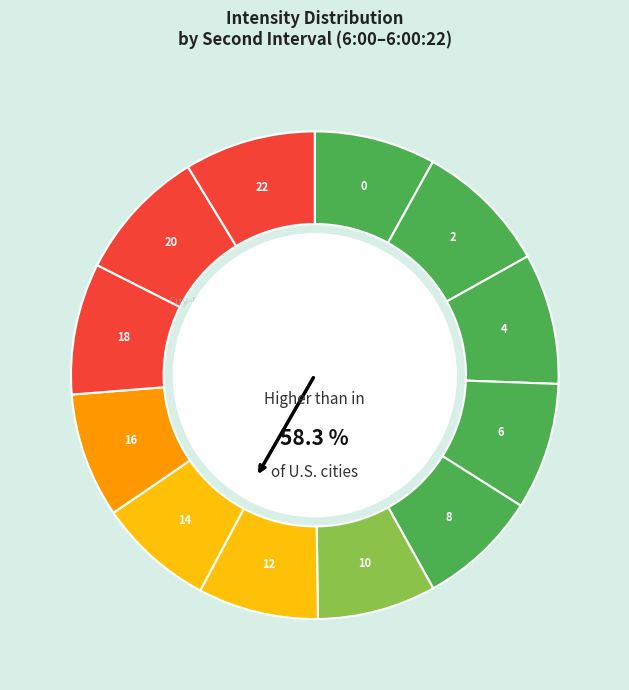

Between 12 and 8, which is larger?

8